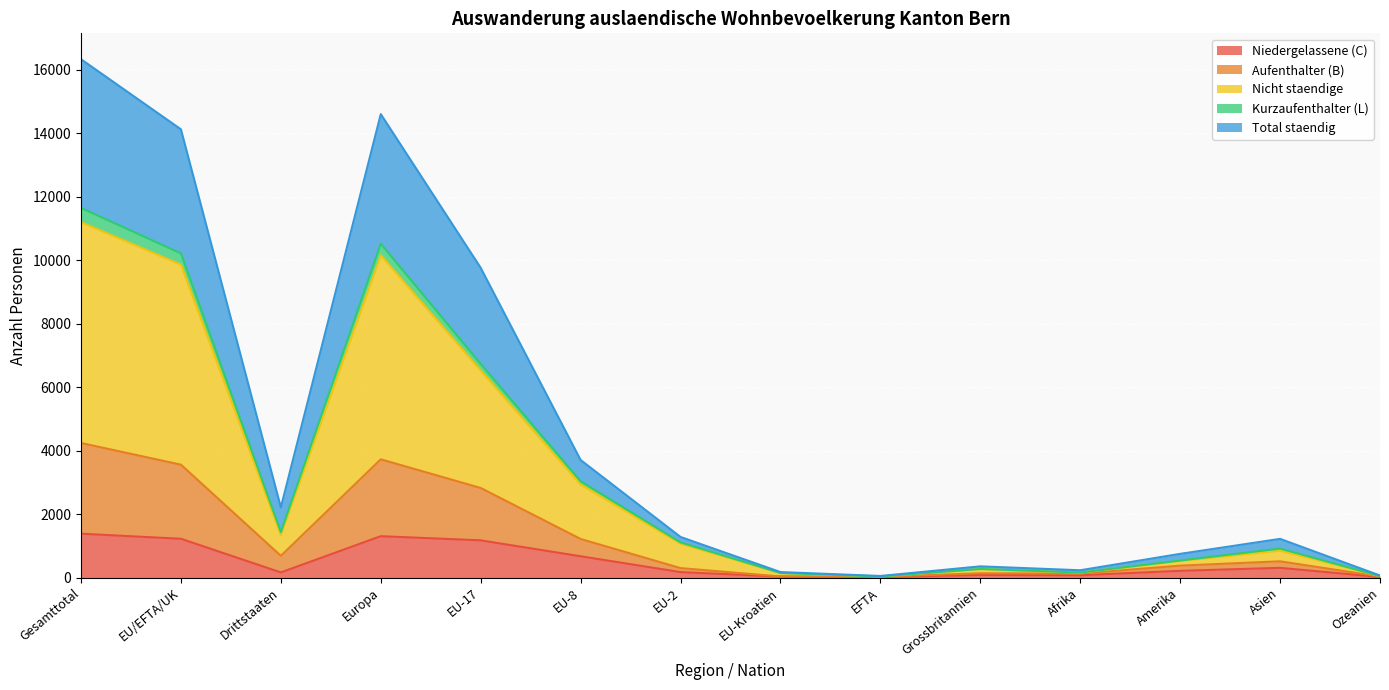

Count the number of categories in the chart.

14